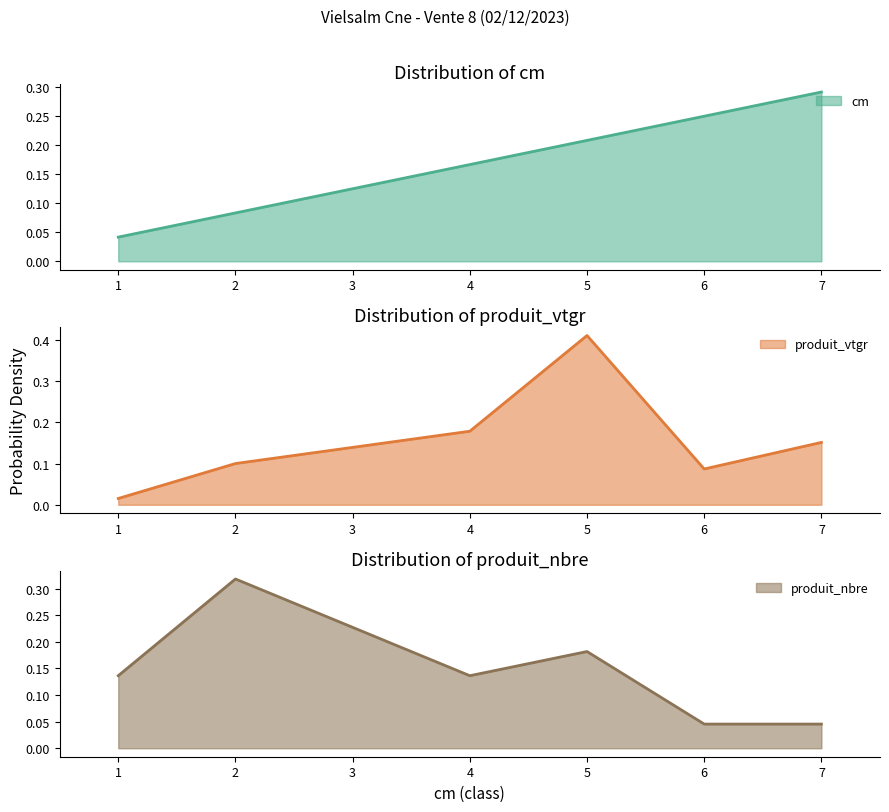

Reading left to right, list all the values displayed in this chart.

cm: 0.0	0.1	0.2	0.2	0.2	0.3
produit_vtgr: 0.0	0.1	0.2	0.4	0.1	0.2
produit_nbre: 0.1	0.3	0.1	0.2	0.0	0.0